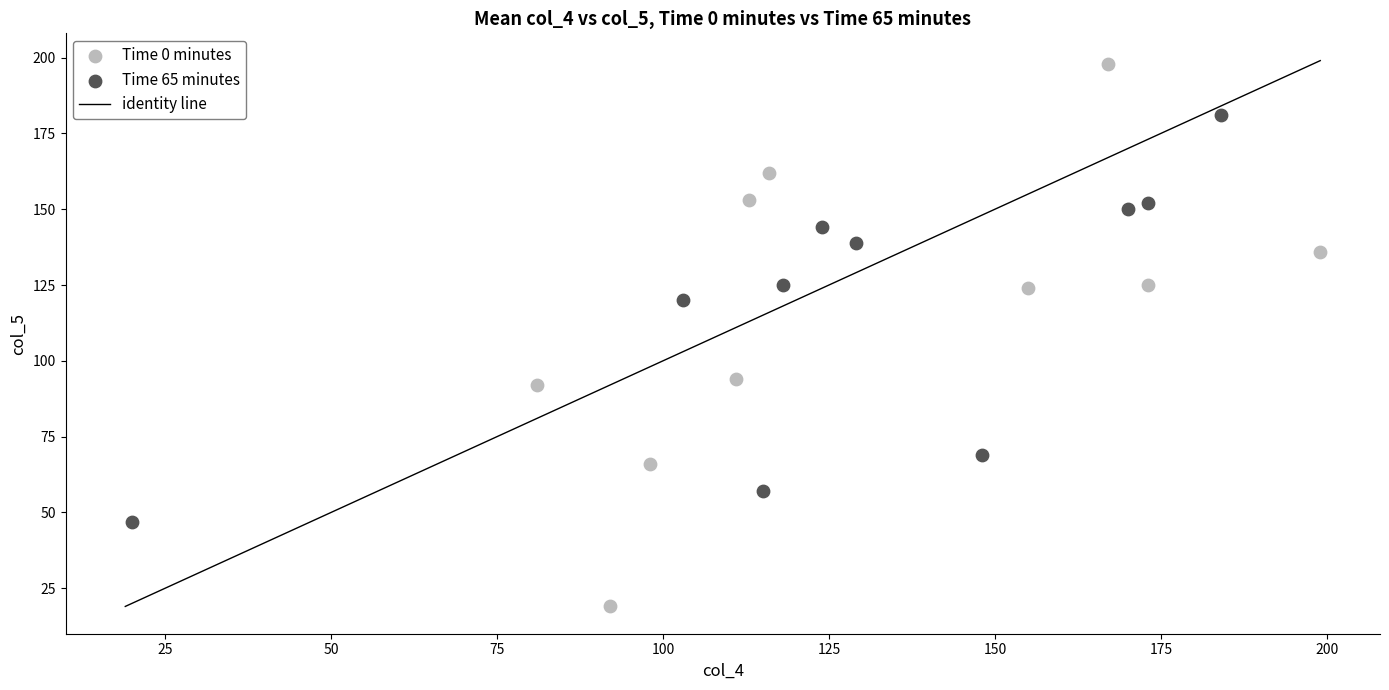

Which series contains the highest Y value?

Time 0 minutes